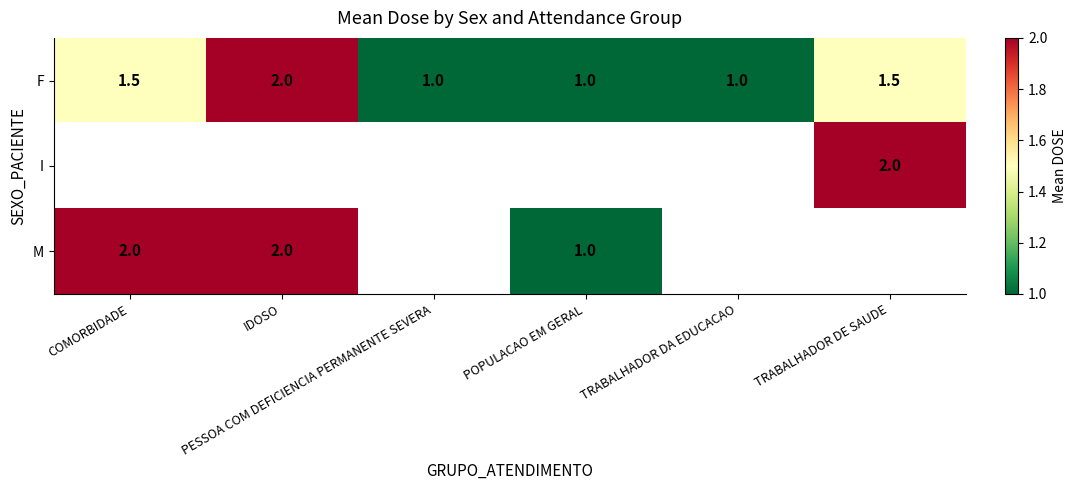

What is the difference between the second highest and second lowest values in the F series?

0.5